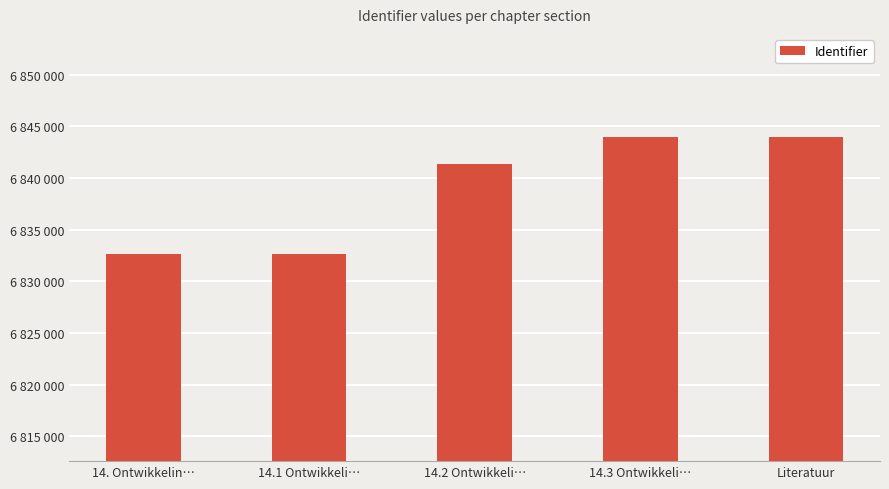

What is the label of the 4th bar from the left?

14.3 Ontwikkeli…